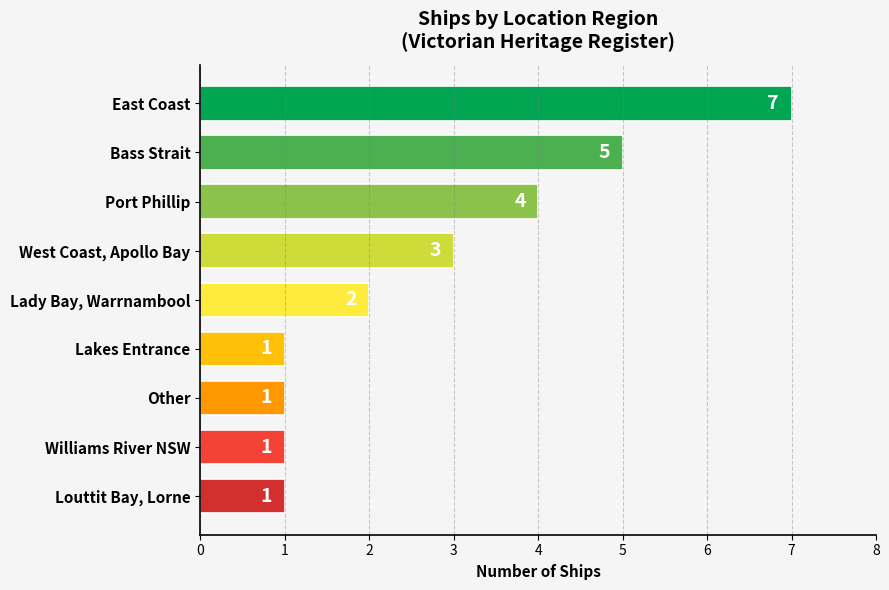

Does the chart contain any negative values?

No